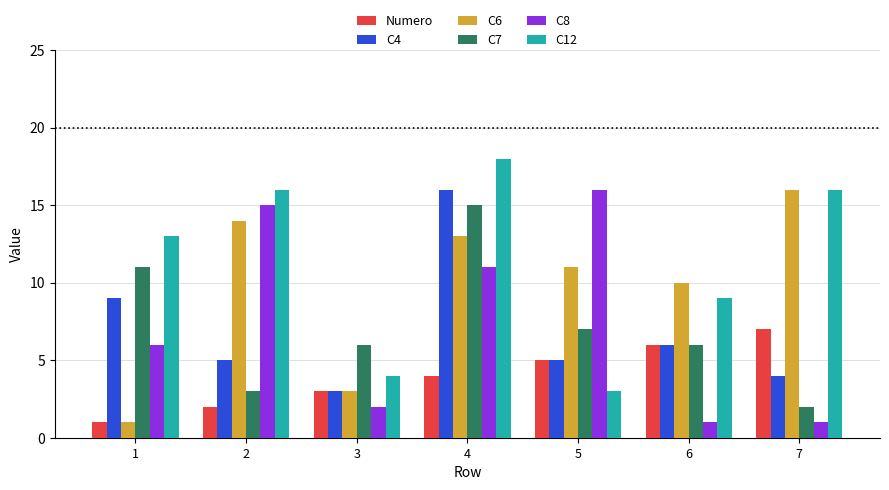

What are all the series names shown in the legend?

Numero, C4, C6, C7, C8, C12